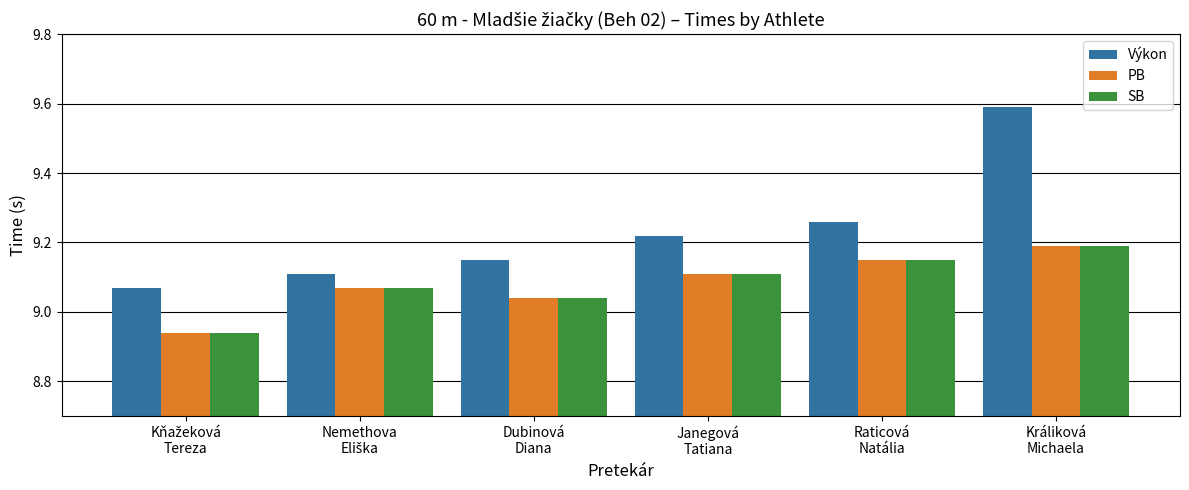

How many groups of bars are there?

6